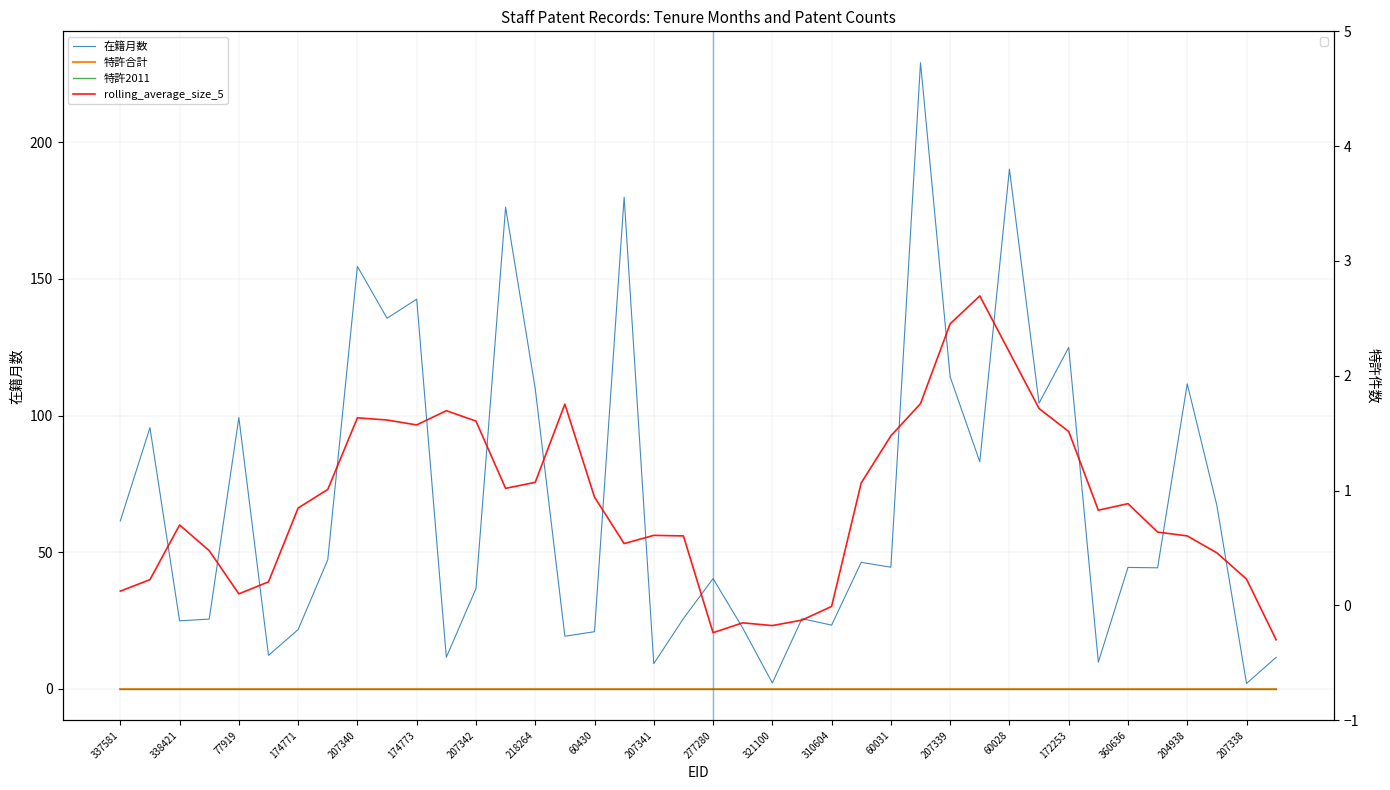

True or false: rolling_average_size_5 and 特許合計 cross at least once.

False